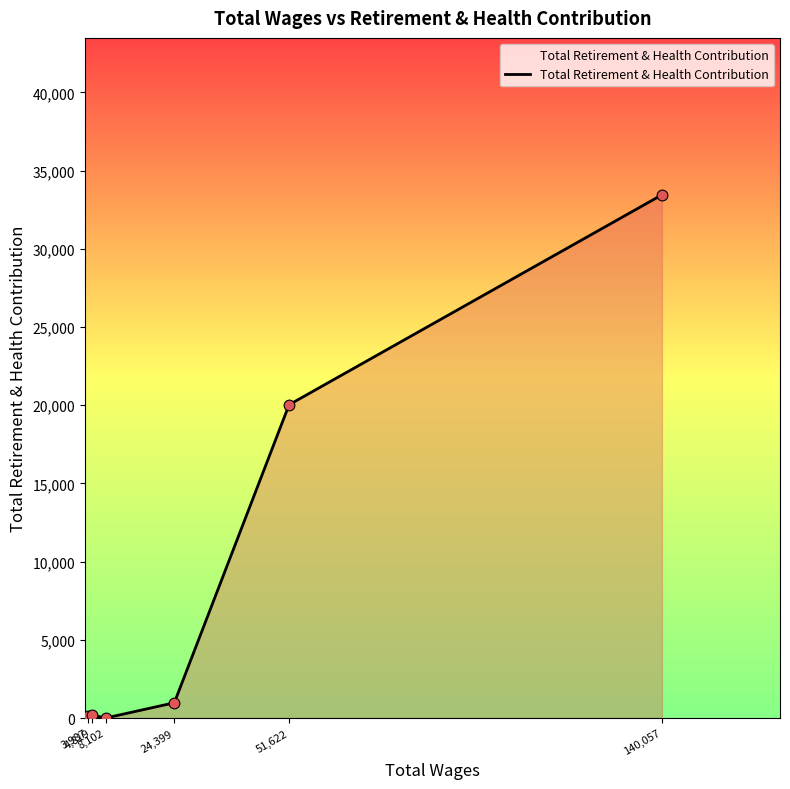

Between 24,399 and 140,057, which is larger?

140,057